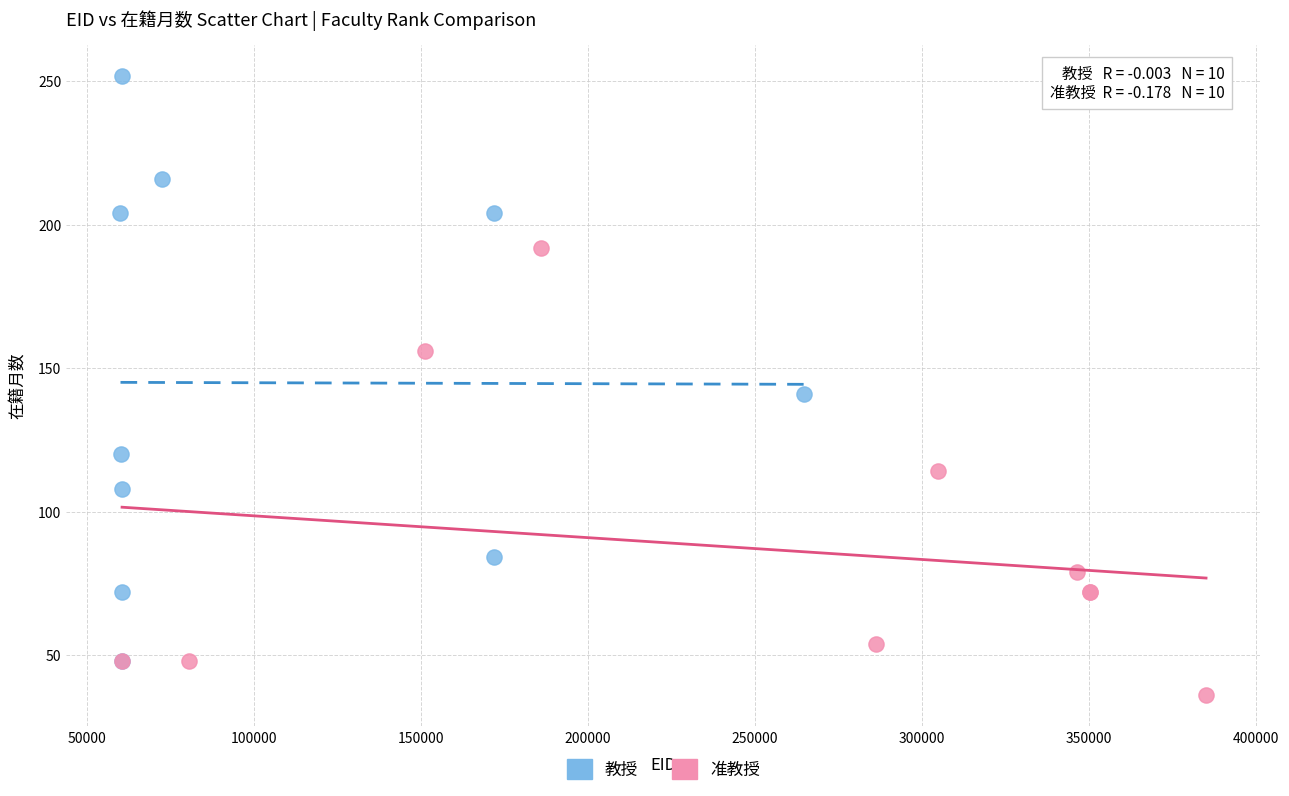

Which series has the widest spread of Y values?

教授